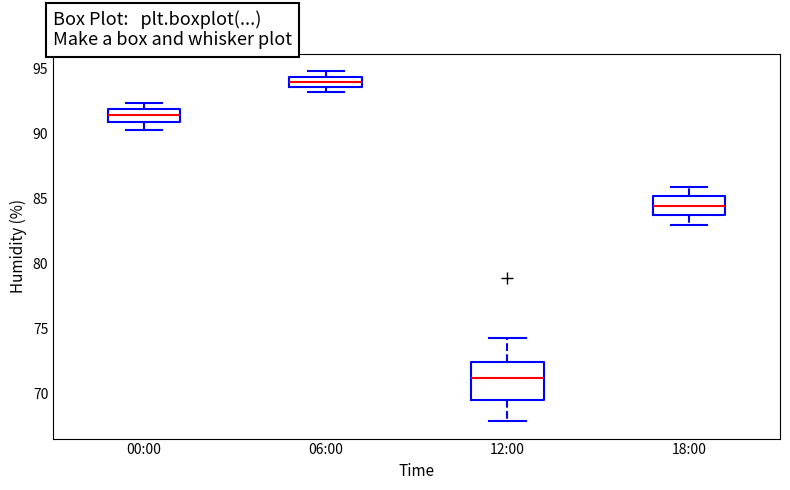

Where does the median line of the box for 06:00 sit on the y-axis? The values are not printed on the chart, so give them approximately, as read against the axis.

94.0